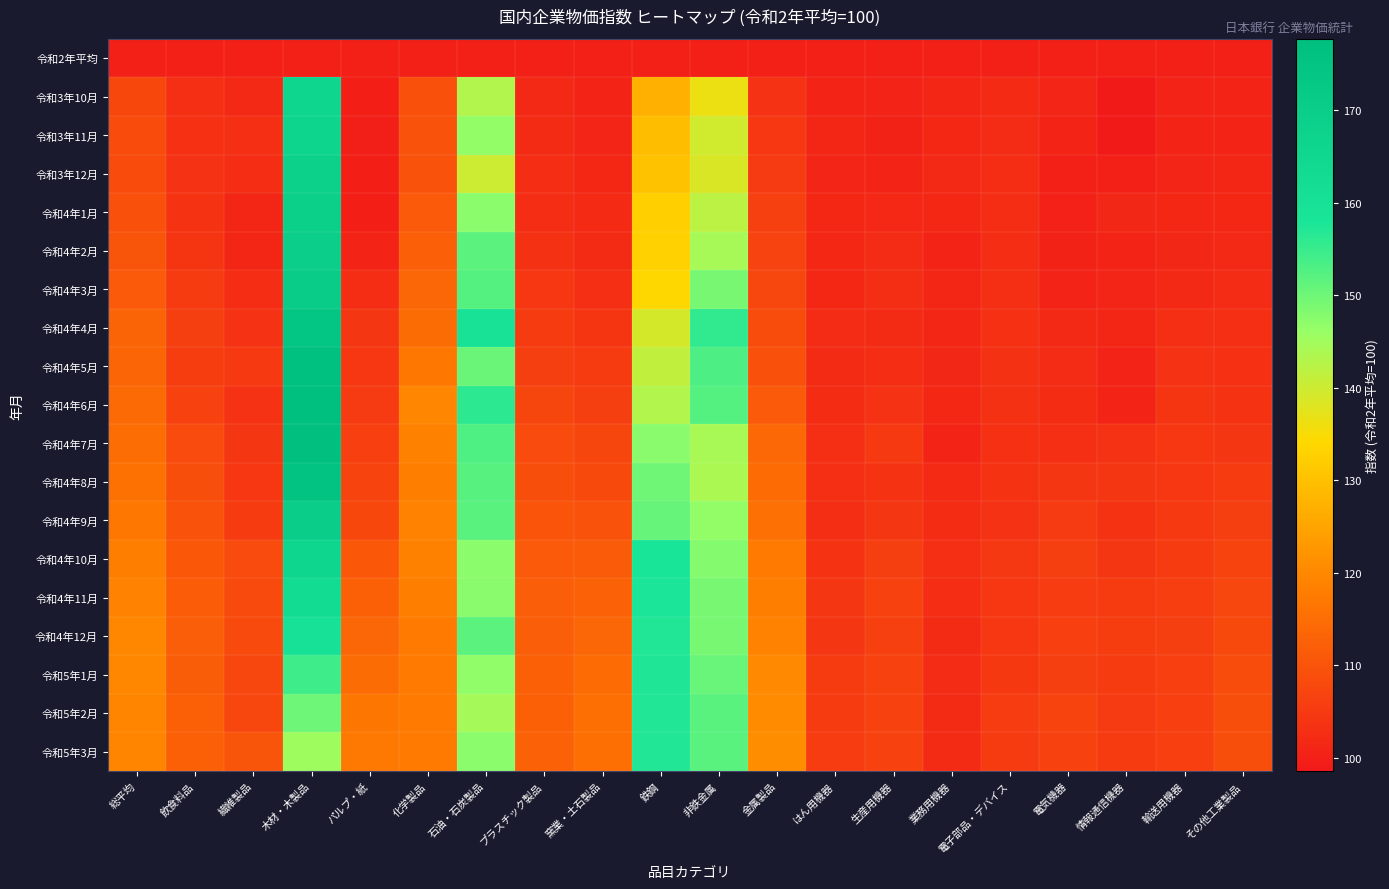

At which category is the sum across all series the highest?

木材・木製品